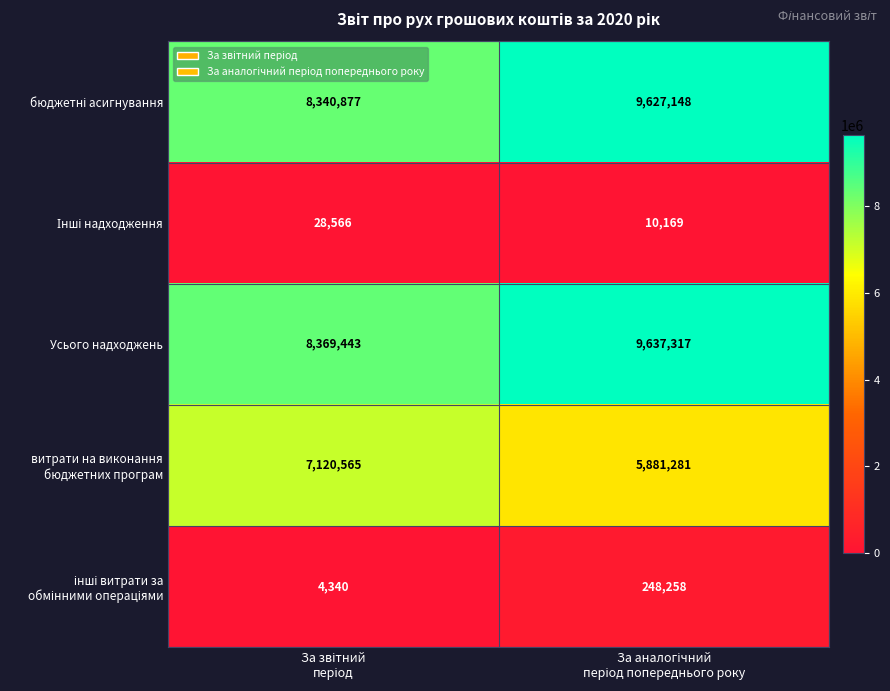

Which series has the largest total across all categories?

Усього надходжень